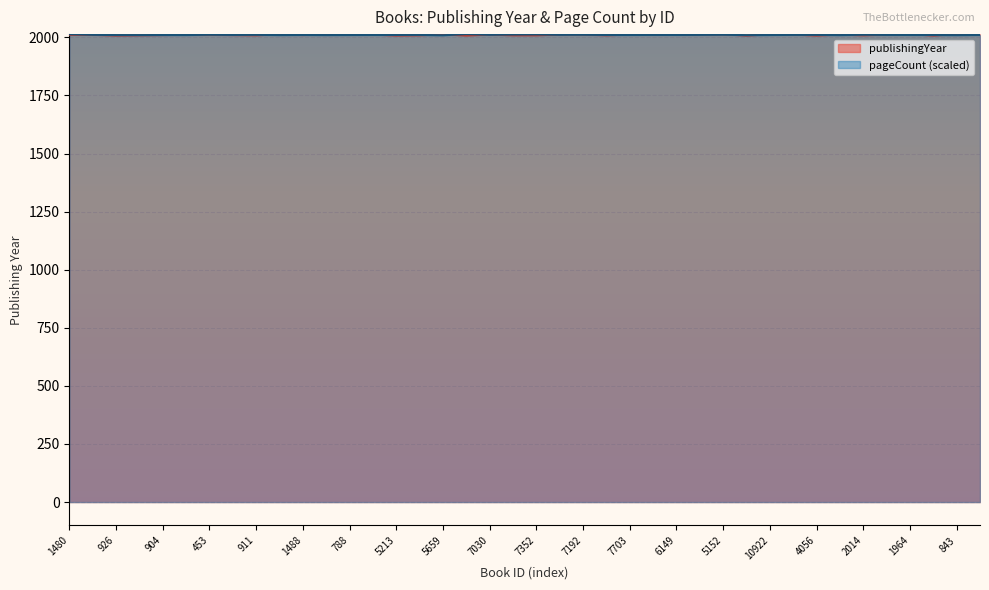

The publishingYear series shows 2012.0 at 5407. True or false?

True